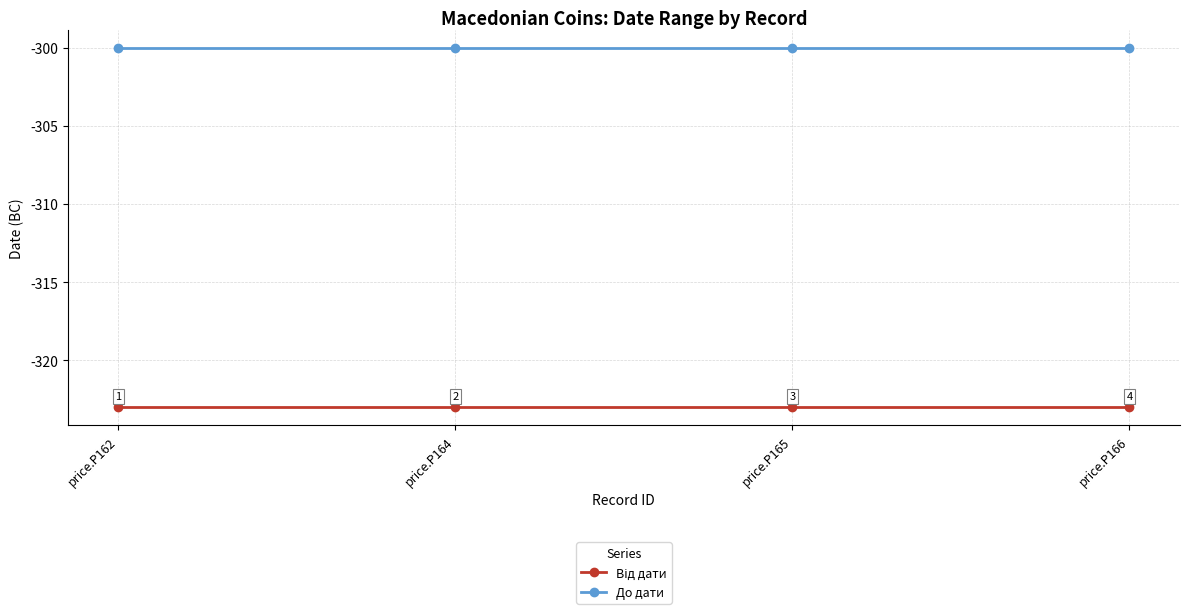

Is it true that До дати equals -300 at price.P162?

True